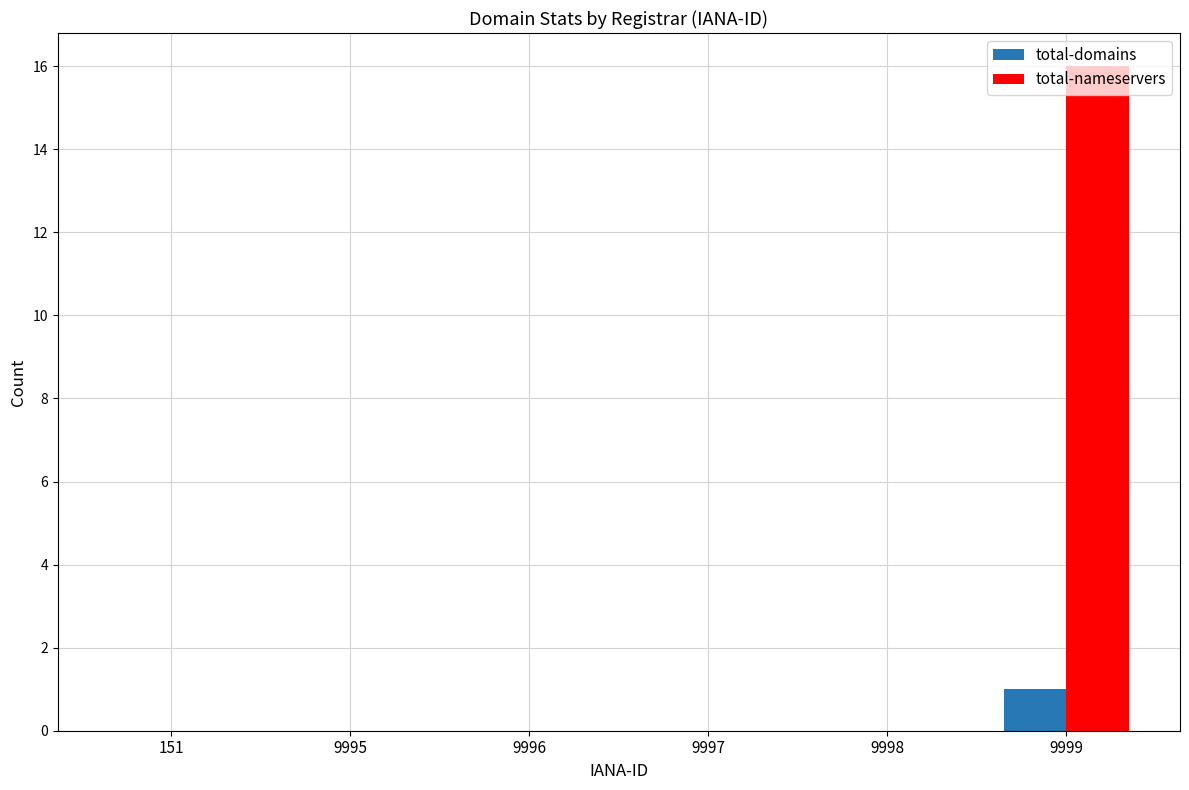

Between 151 and 9999, which series saw the biggest shift?

total-nameservers